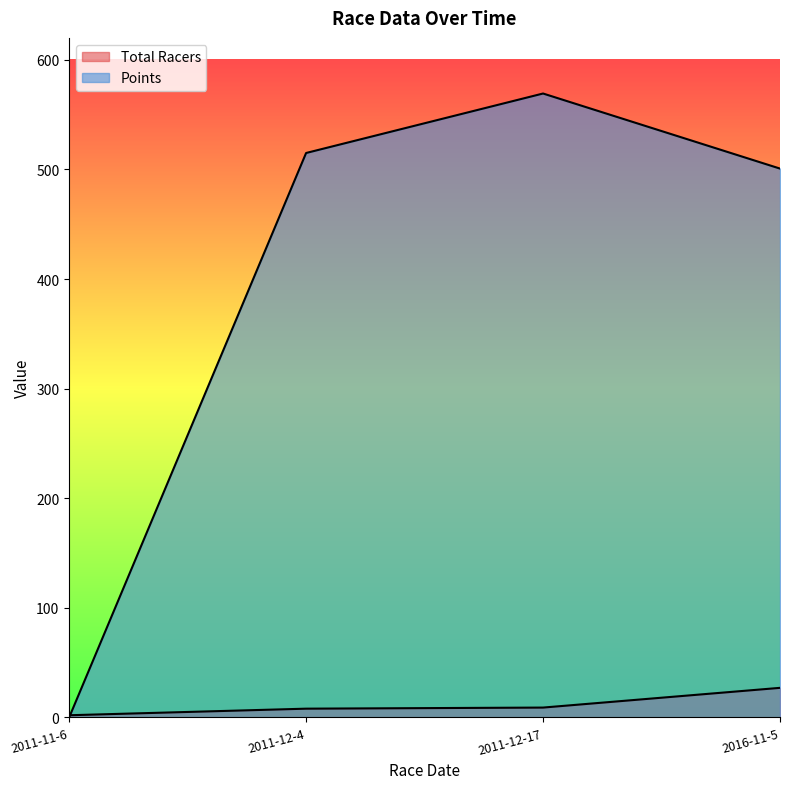

Which series has the largest range (max minus min)?

Points